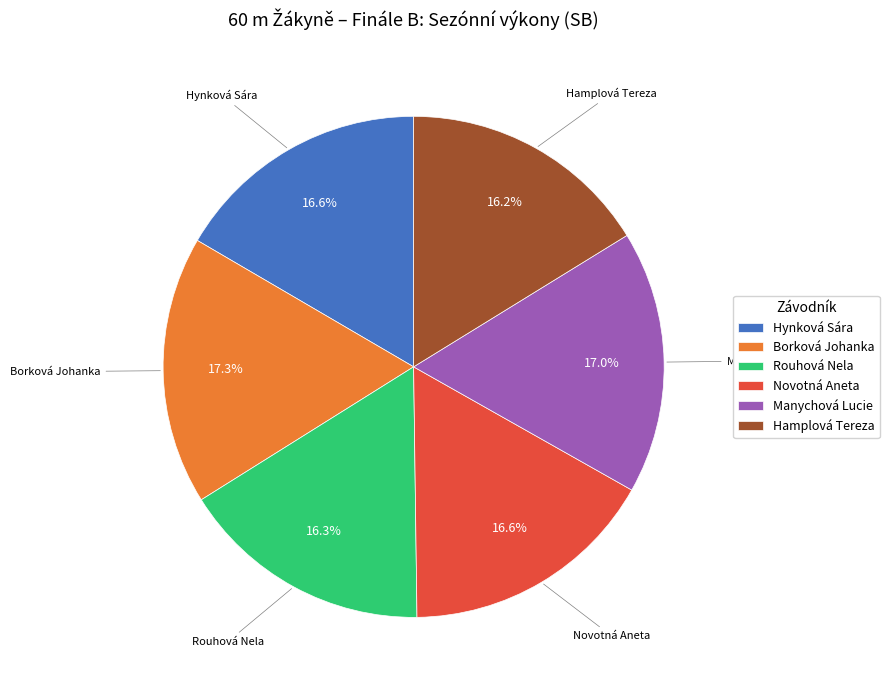

What percentage is the Manychová Lucie slice, to the nearest percent?

17%